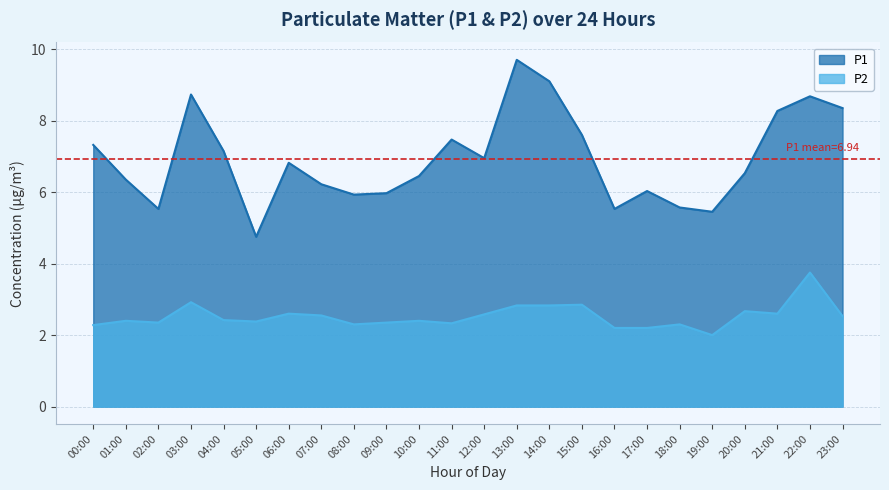

What are all the series names shown in the legend?

P1, P2